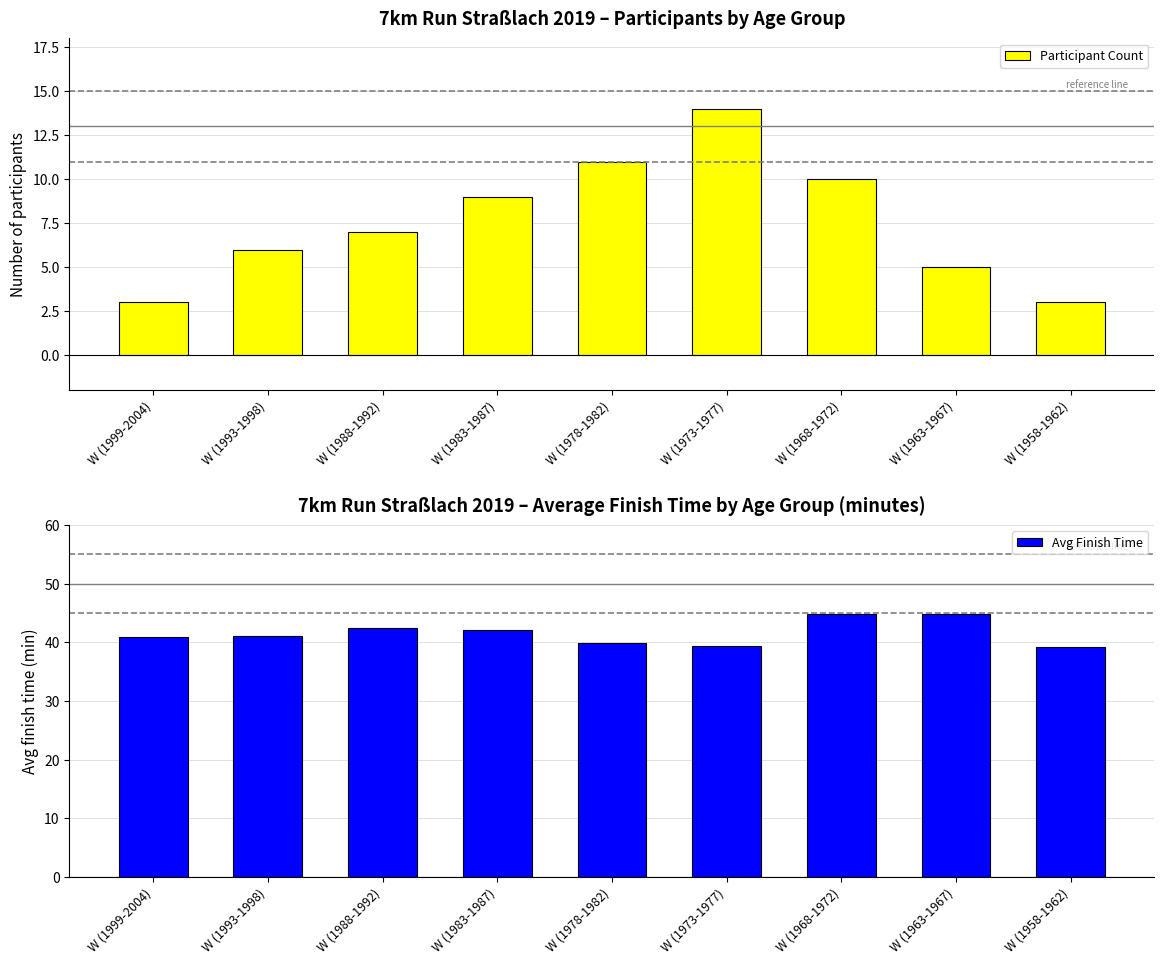

Is it true that Avg Finish Time equals 39.2 at W (1958-1962)?

True